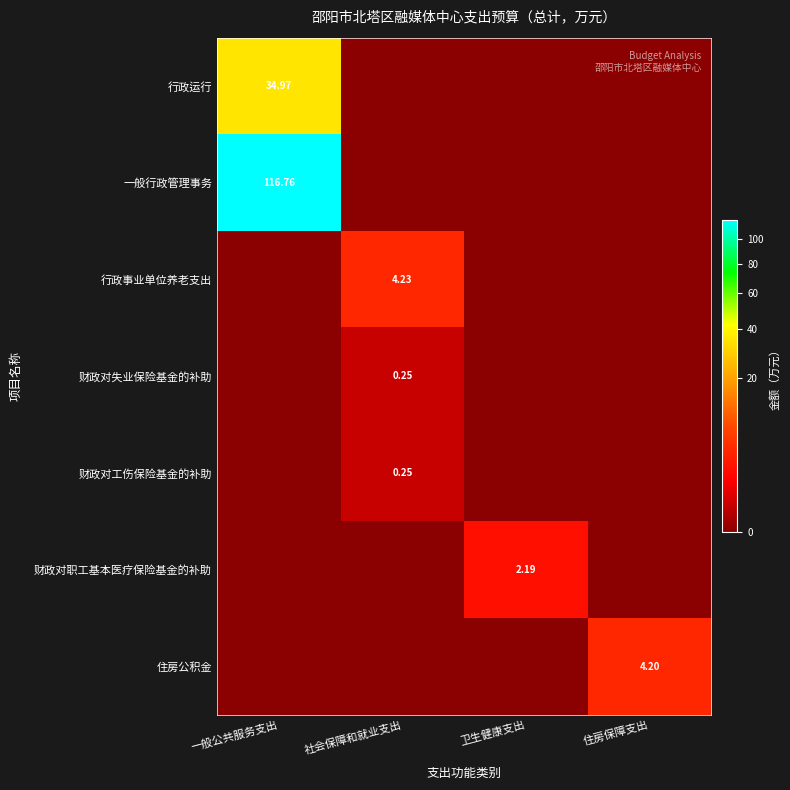

How many positive values does the 财政对失业保险基金的补助 series have?

1